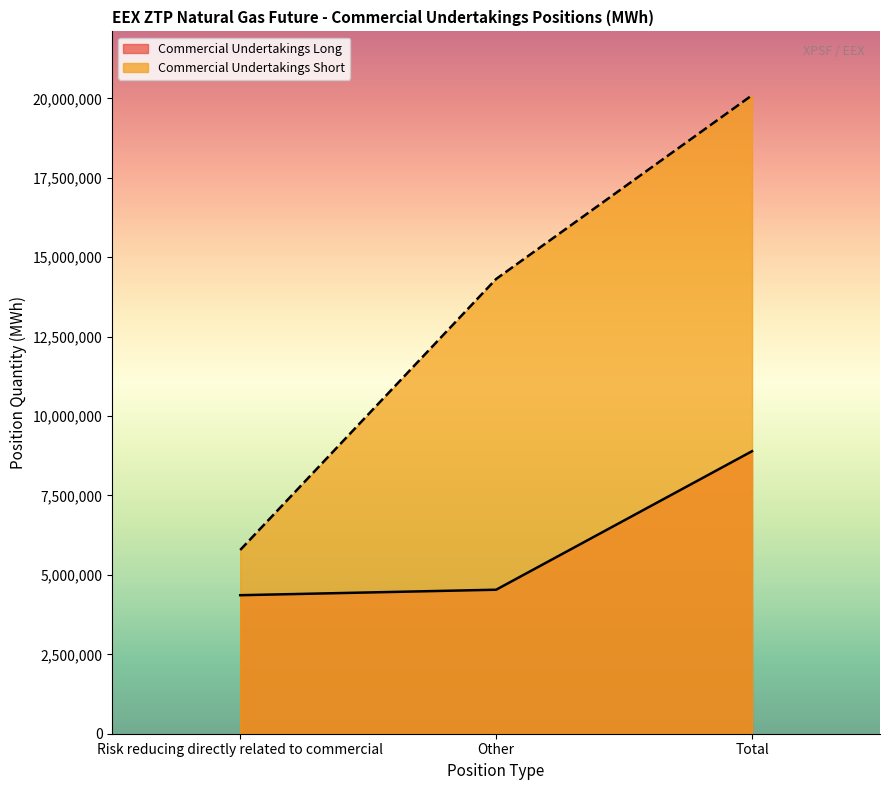

At which label does Commercial Undertakings Short reach its peak?

Total